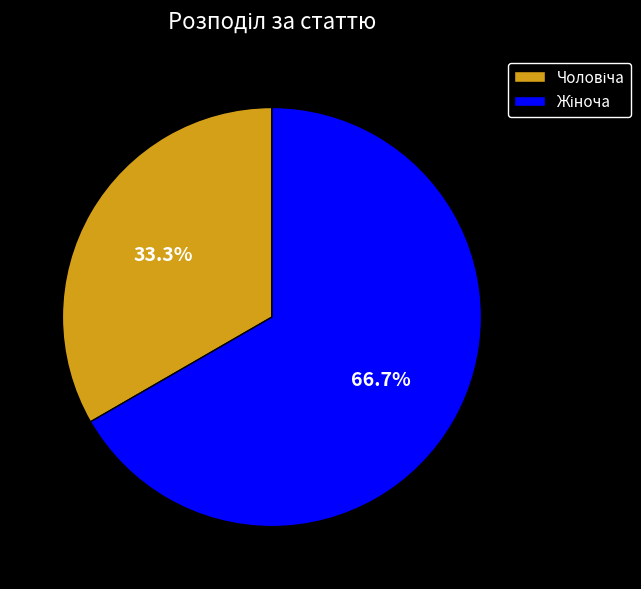

Is there a majority slice in this chart?

Yes